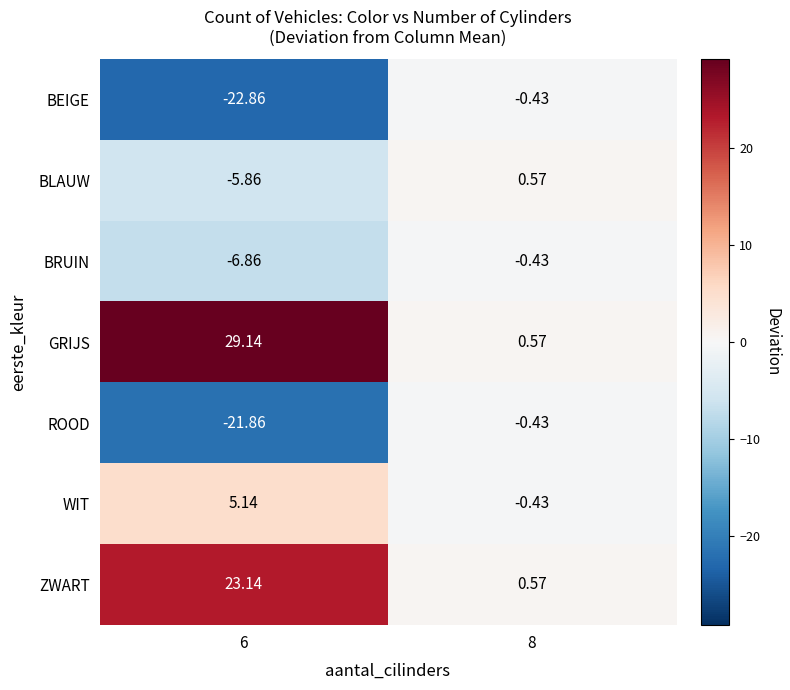

Which series has the largest total across all categories?

GRIJS